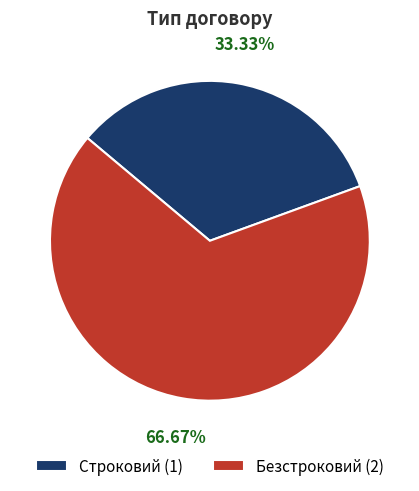

Is there any slice that represents more than half of the pie?

Yes